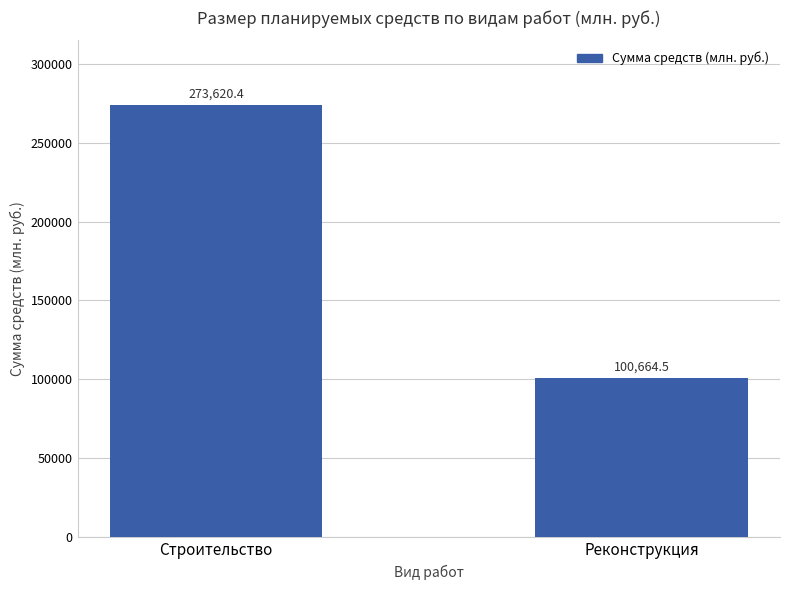

List the labels in order of value, smallest first.

Реконструкция, Строительство